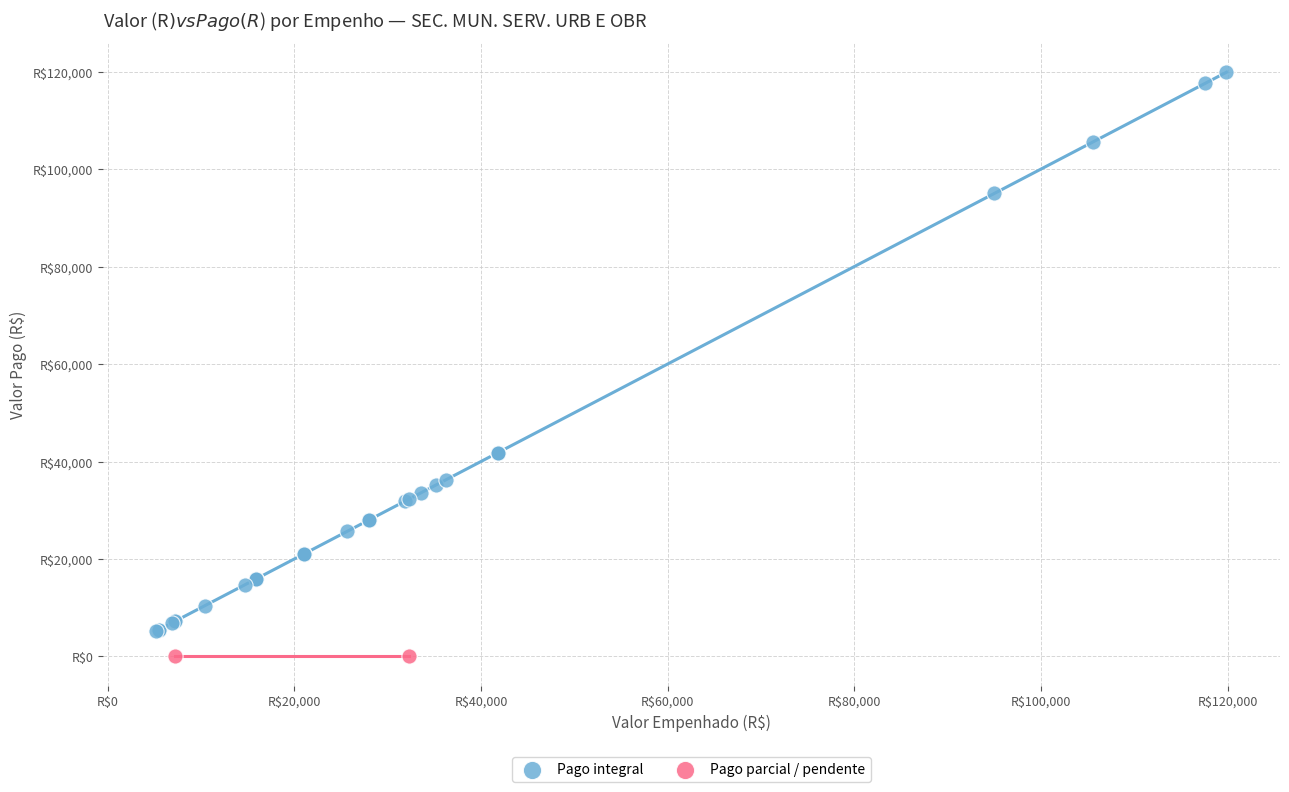

Which series contains the highest Y value?

Pago integral